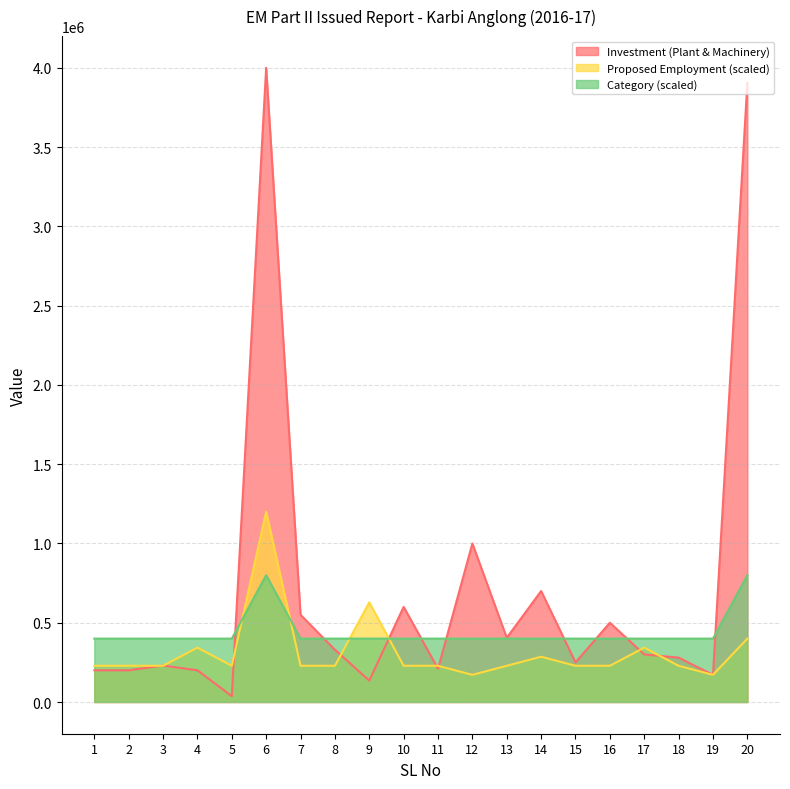

True or false: Investment (Plant & Machinery) has a value of 6536725.3 at 6.

False